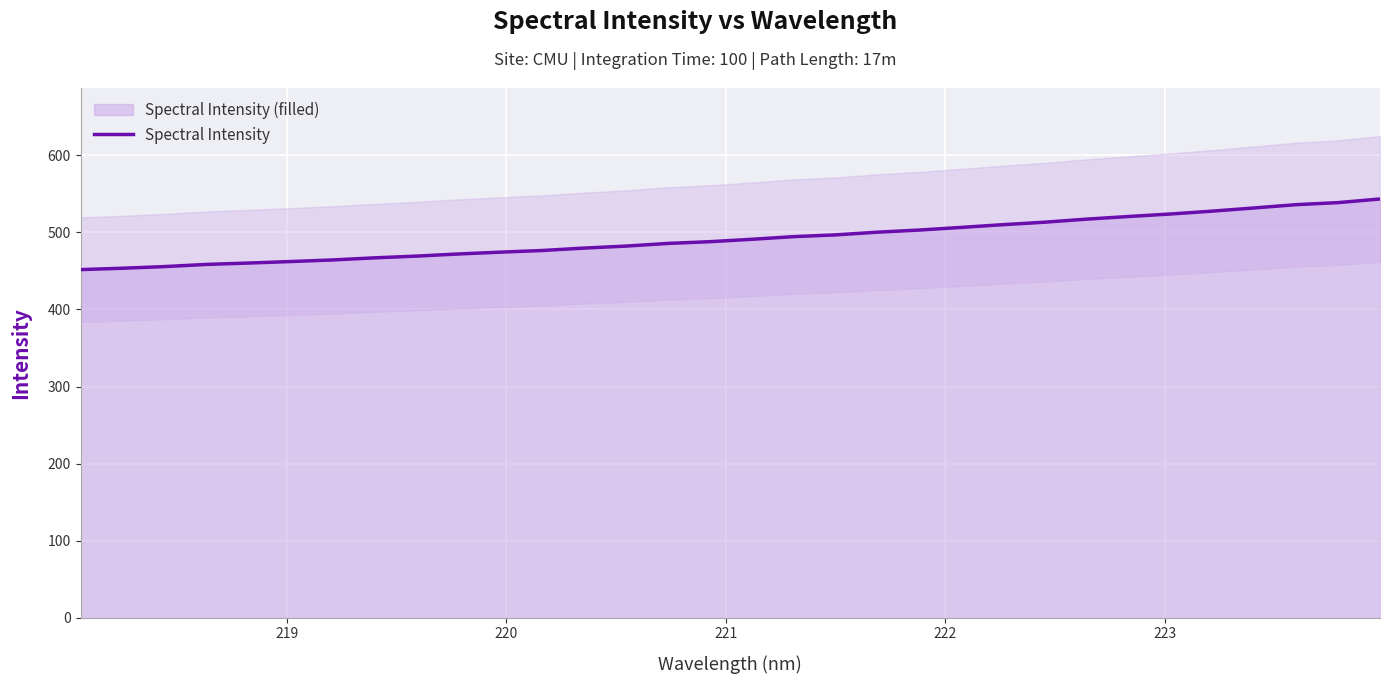

What is the minimum value for Spectral Intensity?

451.7